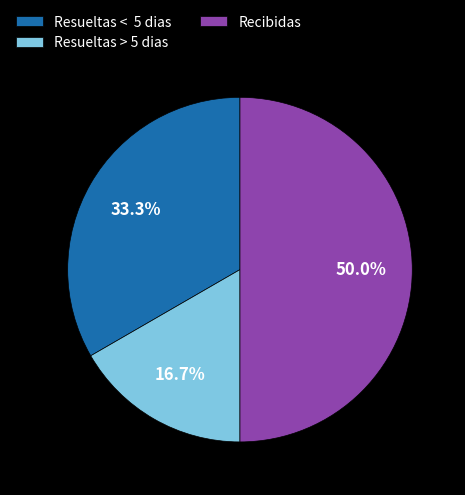

Rank the categories by value from lowest to highest.

Resueltas > 5 dias, Resueltas < 5 dias, Recibidas